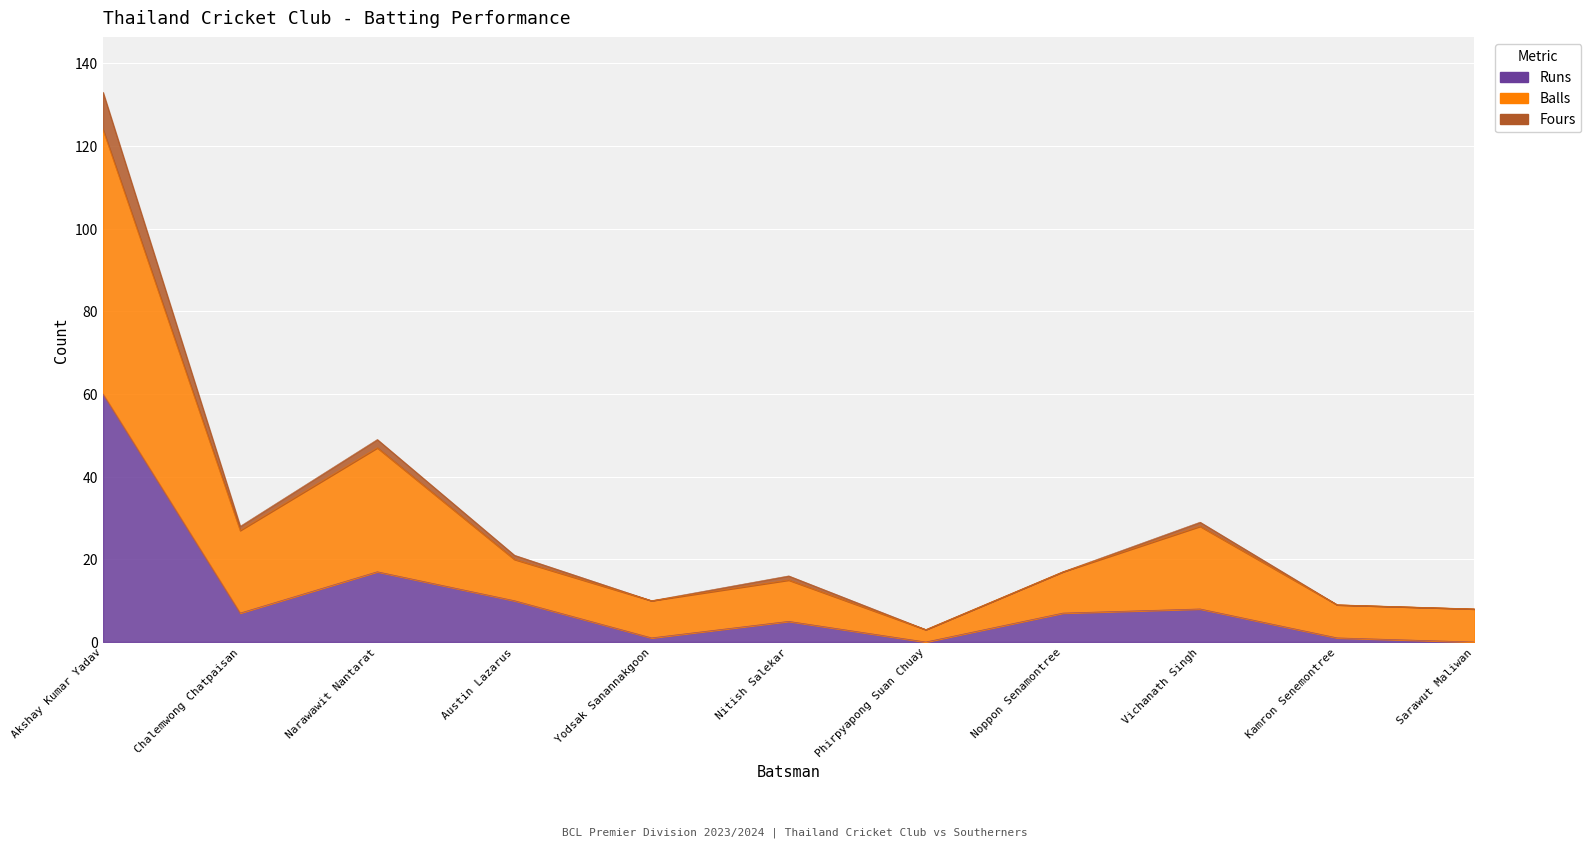

True or false: Fours and Runs cross at least once.

False